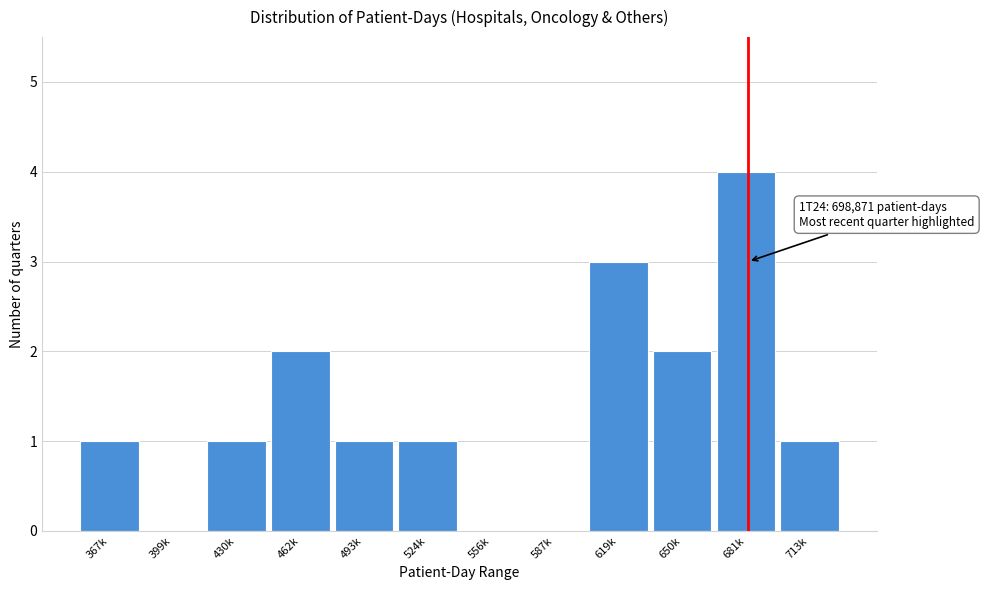

Reading right to left, list all the values displayed in this chart.

713k=1	681k=4	650k=2	619k=3	587k=0	556k=0	524k=1	493k=1	462k=2	430k=1	399k=0	367k=1